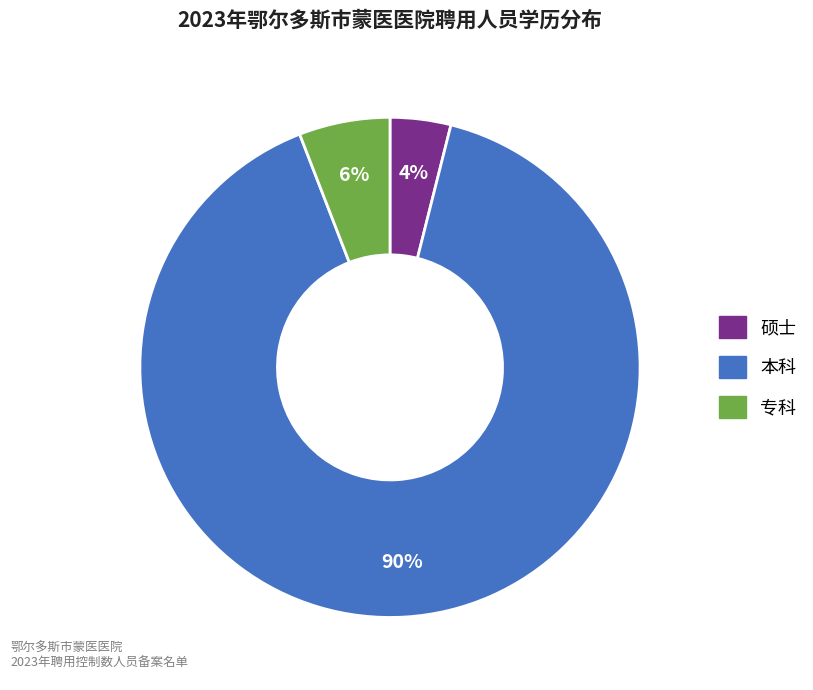

To the nearest percent, what percentage of the pie is 硕士?

4%